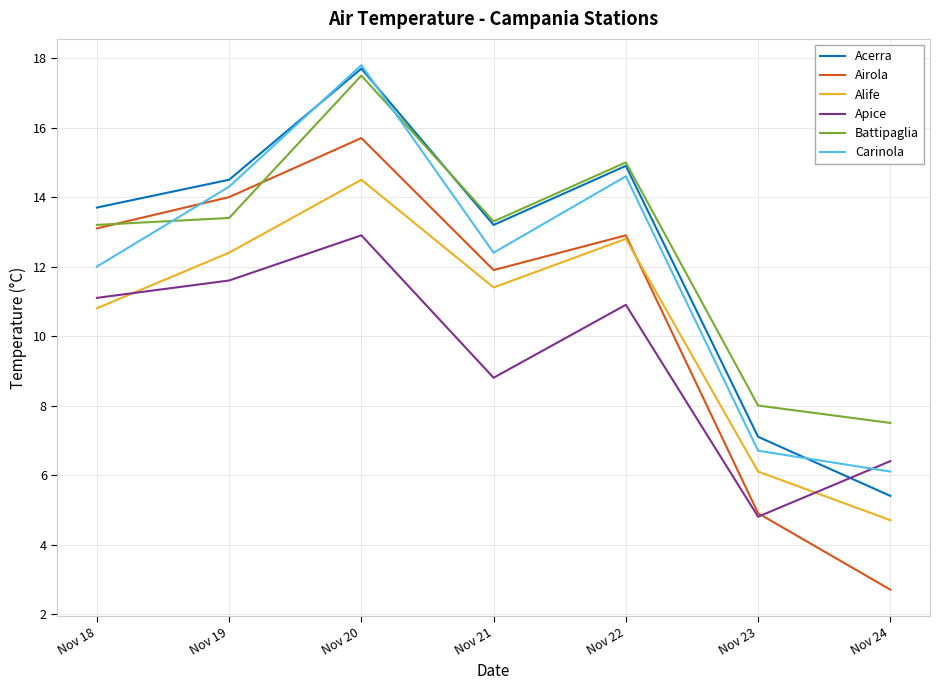

What is the highest value of the Acerra series?

17.7